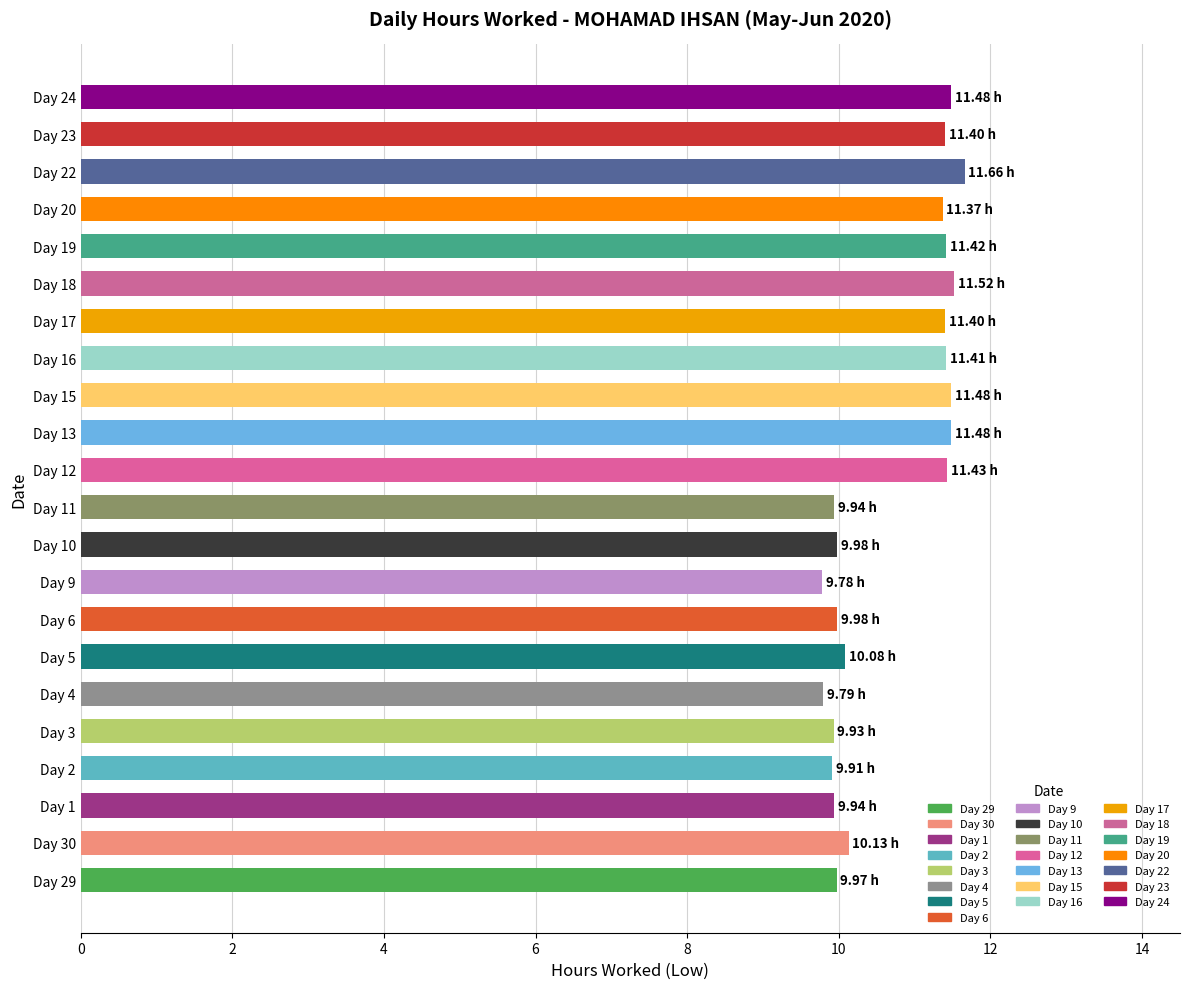

What is the difference between the maximum and minimum values?

1.9